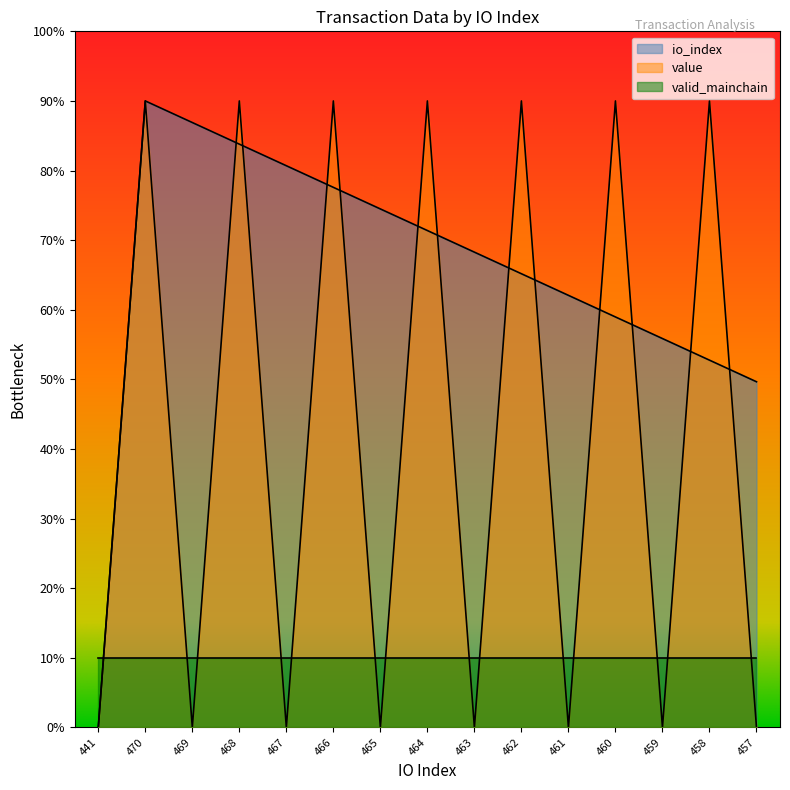

Does the chart have visible grid lines?

No